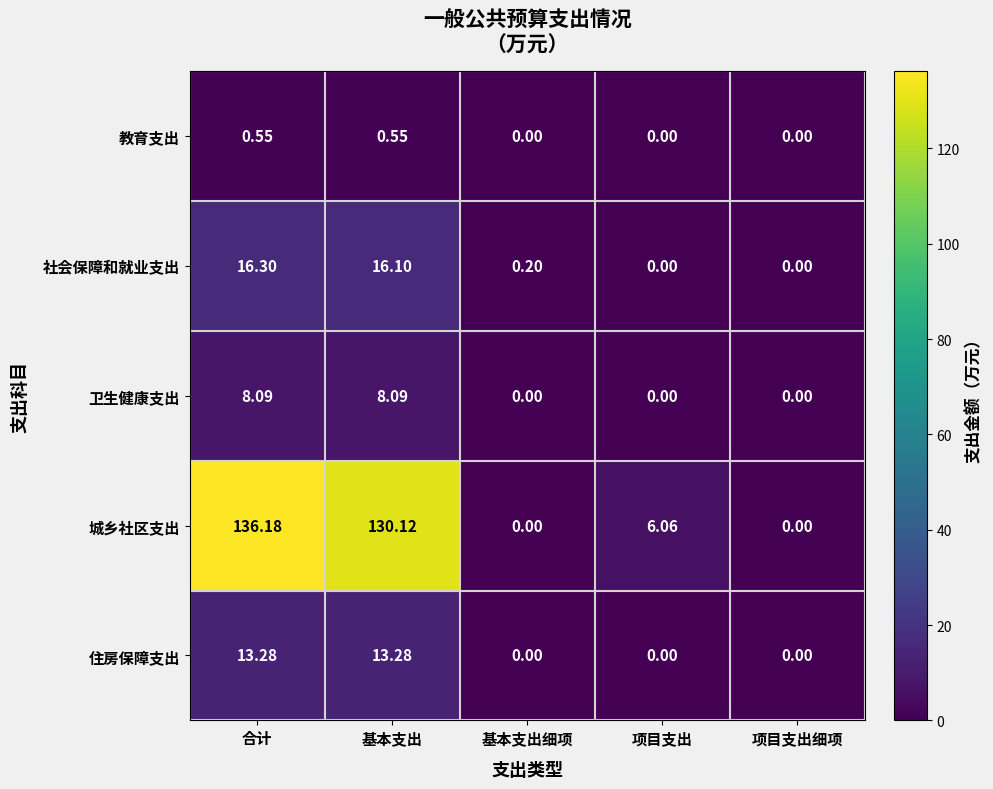

Which series changed the most between 合计 and 项目支出?

城乡社区支出